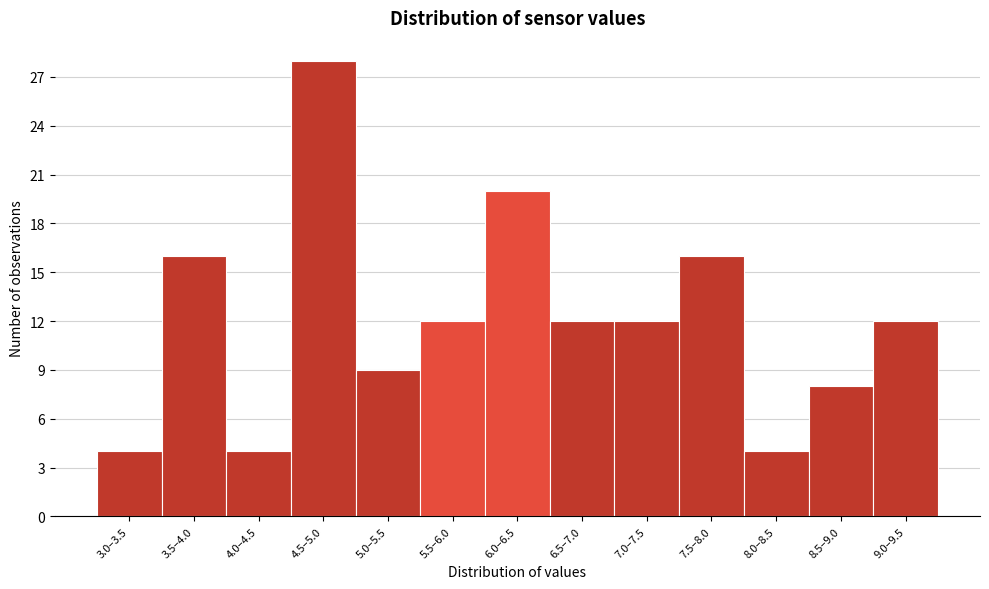

Reading left to right, extract all data points from this chart.

3.0–3.5=4	3.5–4.0=16	4.0–4.5=4	4.5–5.0=28	5.0–5.5=9	5.5–6.0=12	6.0–6.5=20	6.5–7.0=12	7.0–7.5=12	7.5–8.0=16	8.0–8.5=4	8.5–9.0=8	9.0–9.5=12